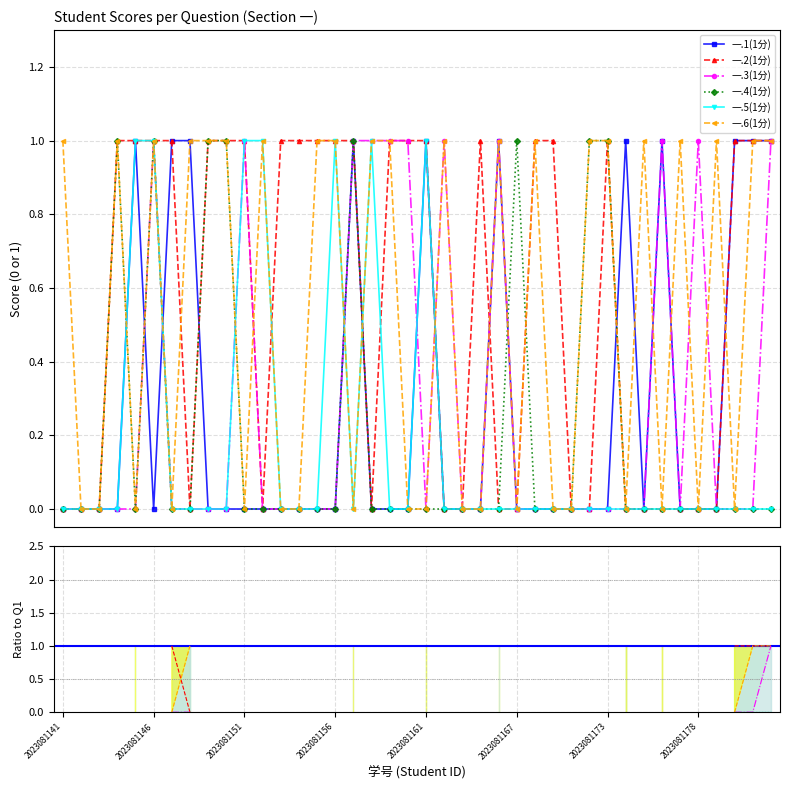

What is the total value across all series at 17?

3